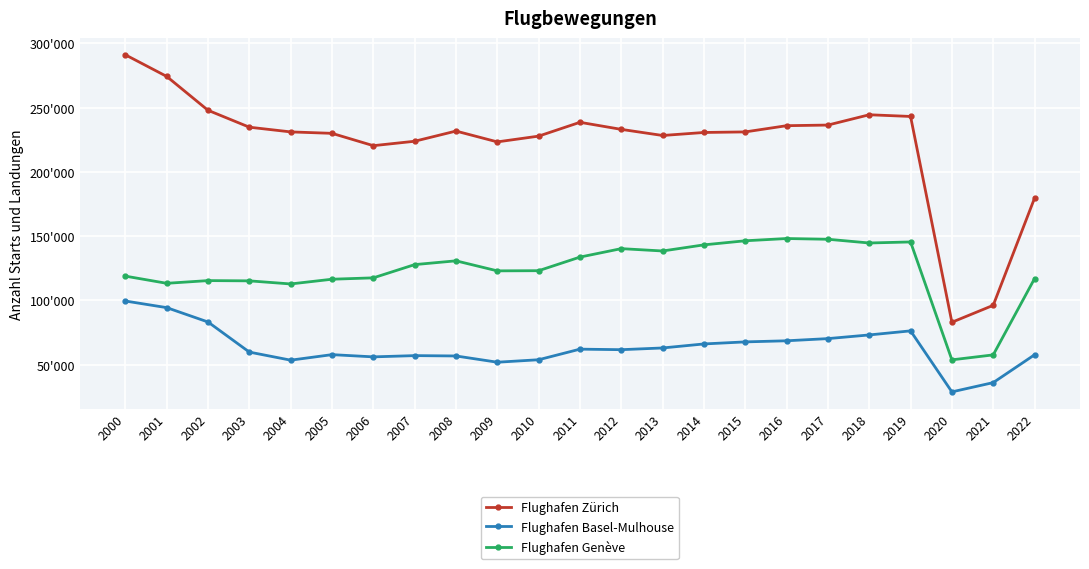

Reading left to right, transcribe all the data shown in this chart.

Flughafen Zürich: 291044	274234	247897	234759	231100	229982	220391	223830	231754	223333	227815	238569	233064	228314	230652	231095	235931	236418	244430	243115	83081	96253	179556
Flughafen Basel-Mulhouse: 99590	94458	83284	59878	53606	57901	56168	57141	56868	52013	53933	62169	61754	63094	66218	67814	68672	70368	73225	76388	28947	36150	57777
Flughafen Genève: 118950	113369	115471	115276	112866	116545	117615	127909	130852	123050	123173	133755	140329	138503	143265	146440	148185	147615	144721	145527	53854	57711	116994